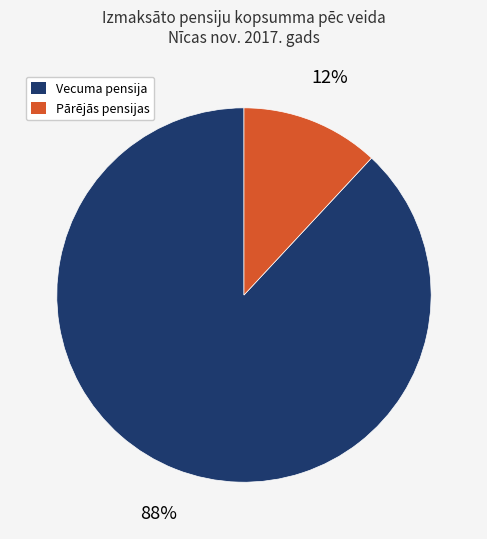

Combined, do Vecuma pensija and Pārējās pensijas account for over 50%?

Yes